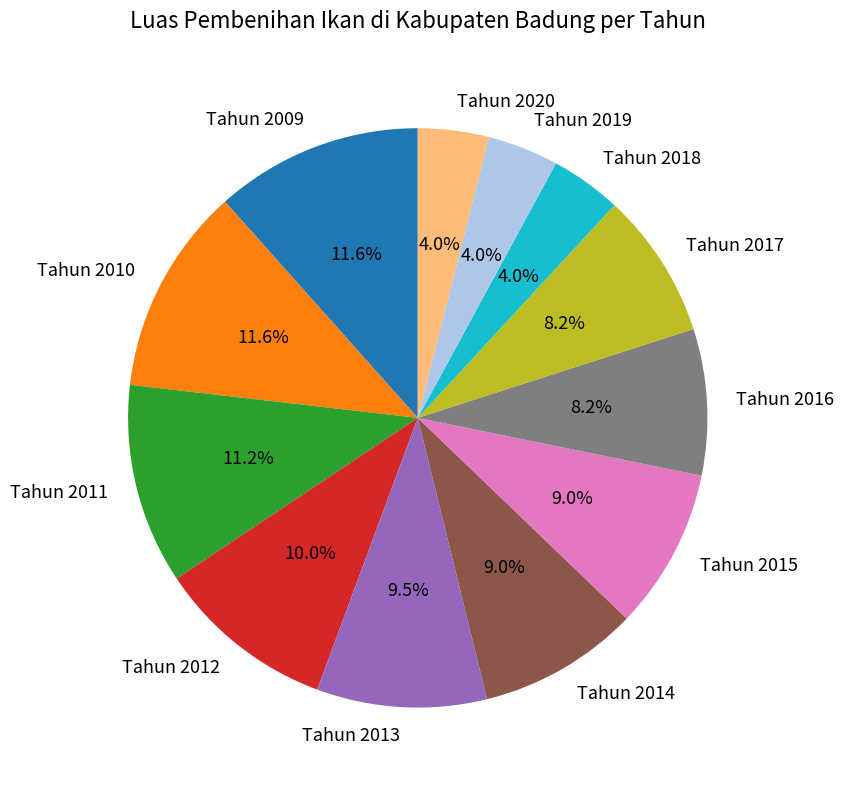

How much of the chart is everything except Tahun 2020?

96.0%